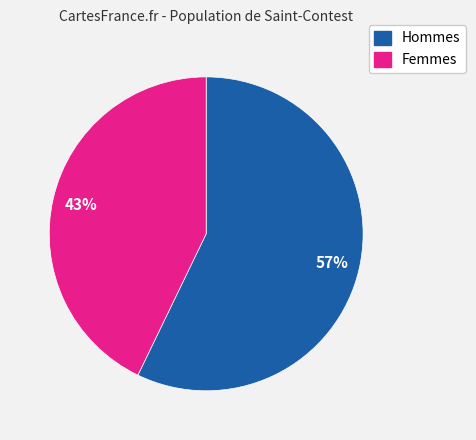

Is there a majority slice in this chart?

Yes